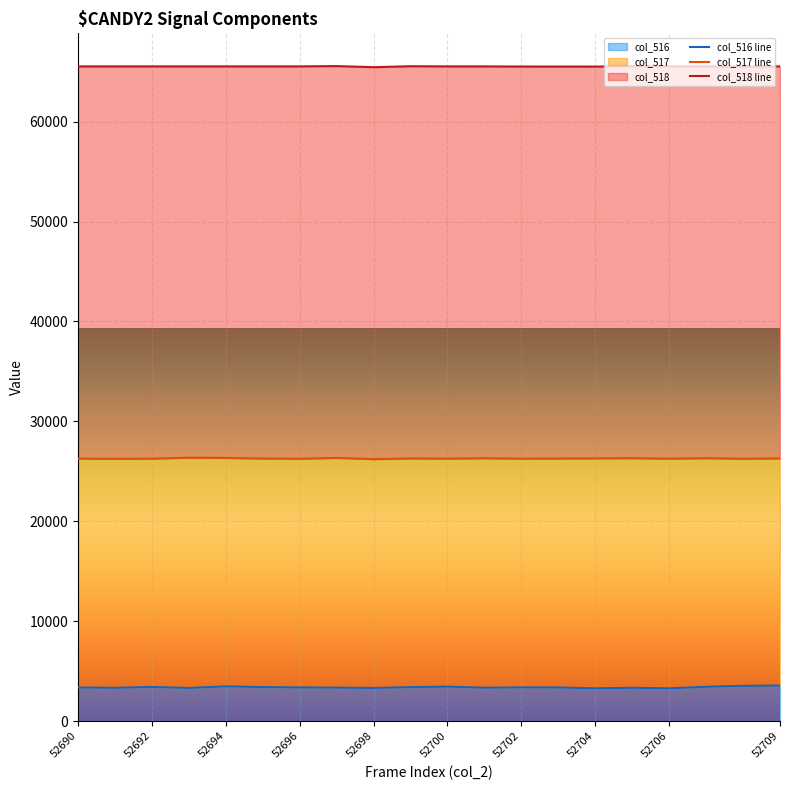

The col_516 series shows 3370 at 52696. True or false?

True